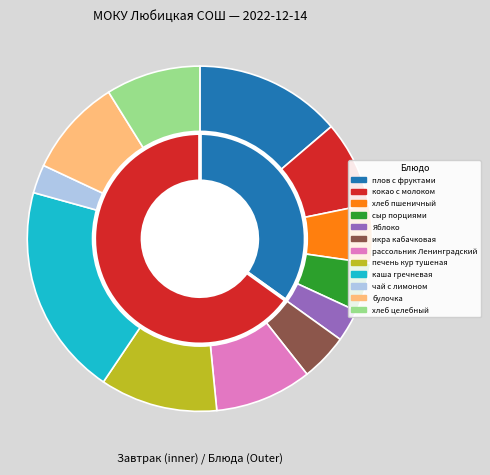

How many slices are in this pie chart?

12